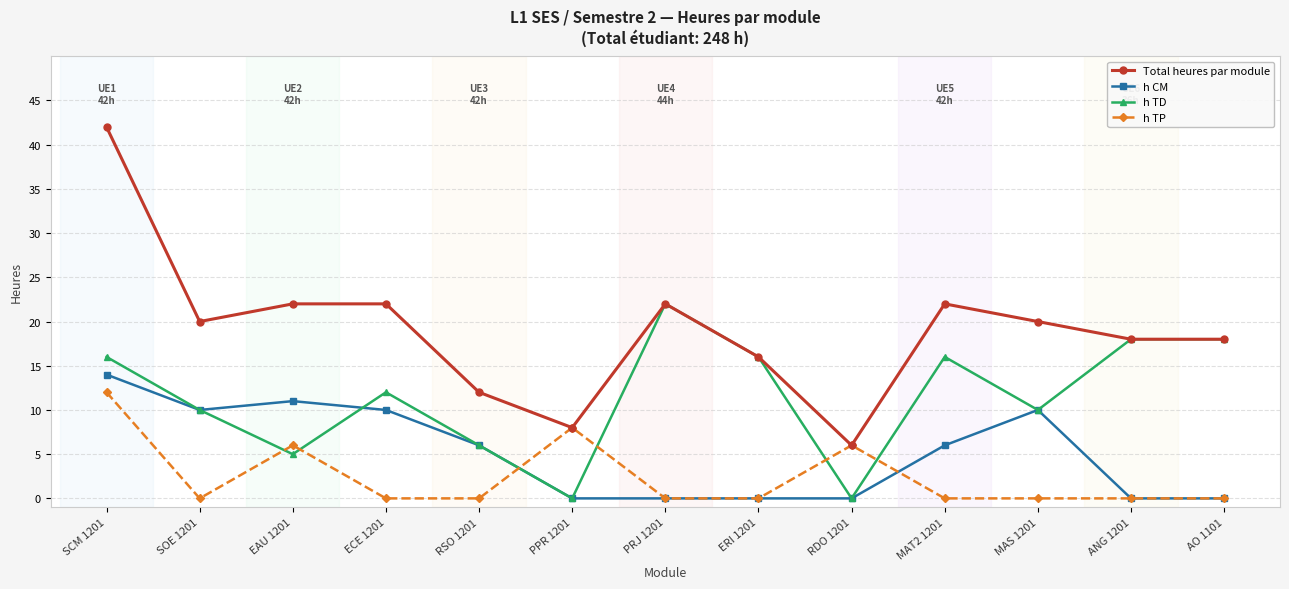

How many series are shown in this chart?

4